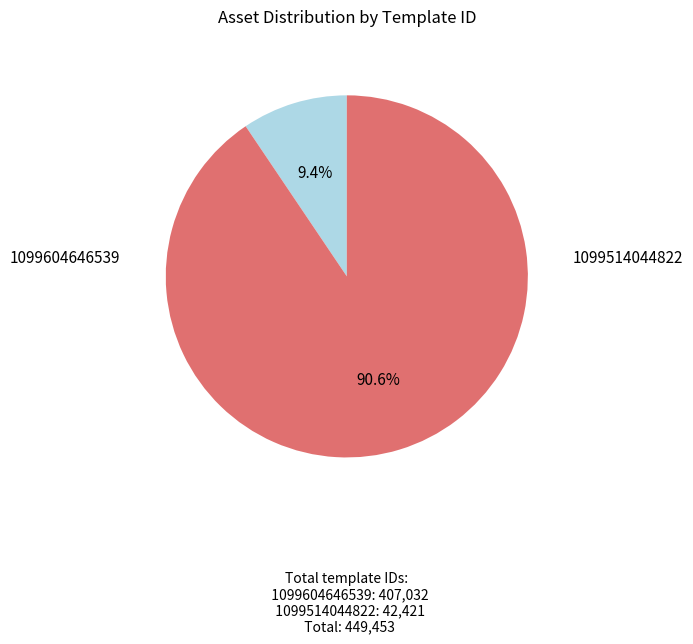

To the nearest percent, what is the average slice percentage?

50%